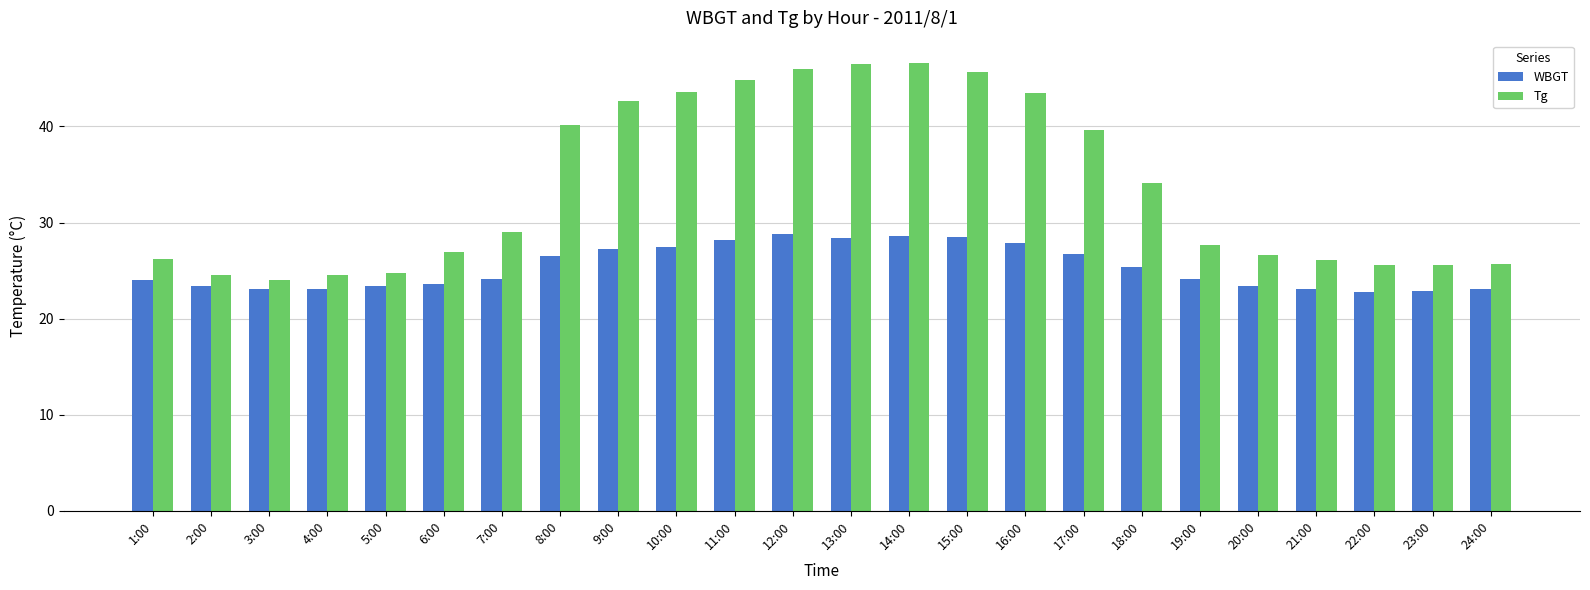

What is the minimum value shown in the chart?

22.8